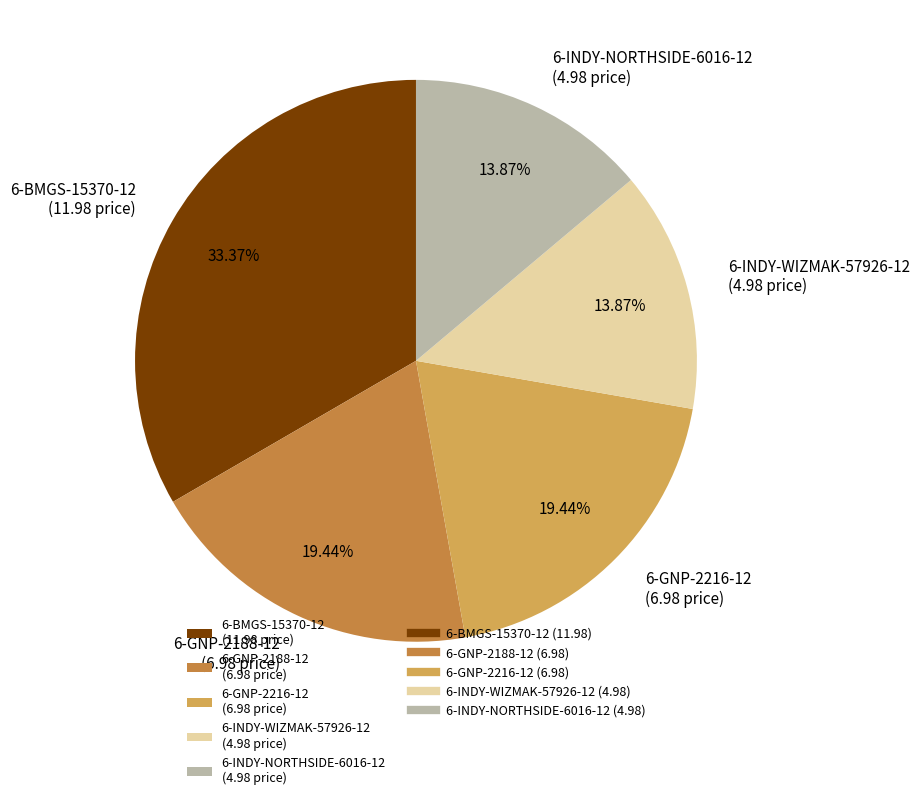

Approximately how many times larger is the value at 6-INDY-NORTHSIDE-6016-12 compared to 6-BMGS-15370-12?

0.4